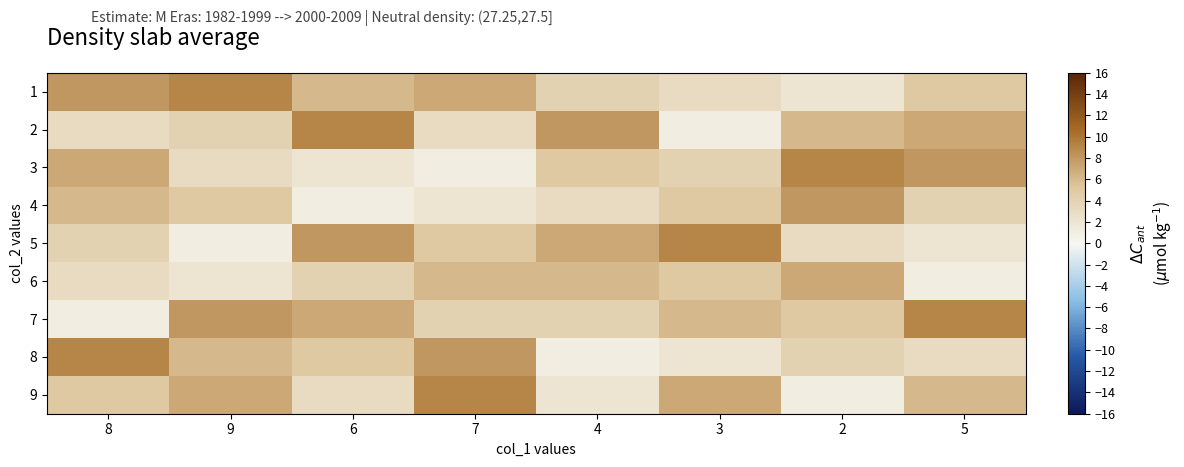

Between 2 and 6, which is larger?

6